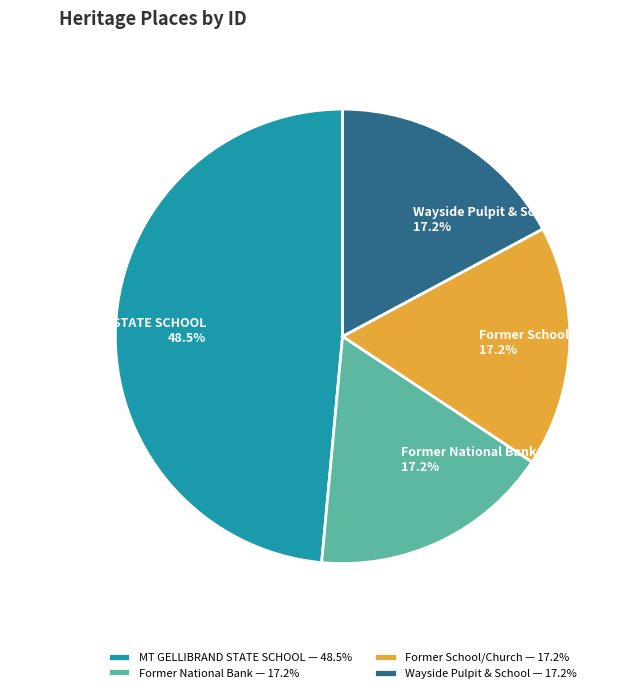

Do Former National Bank and MT GELLIBRAND STATE SCHOOL together represent more than half of the pie?

Yes